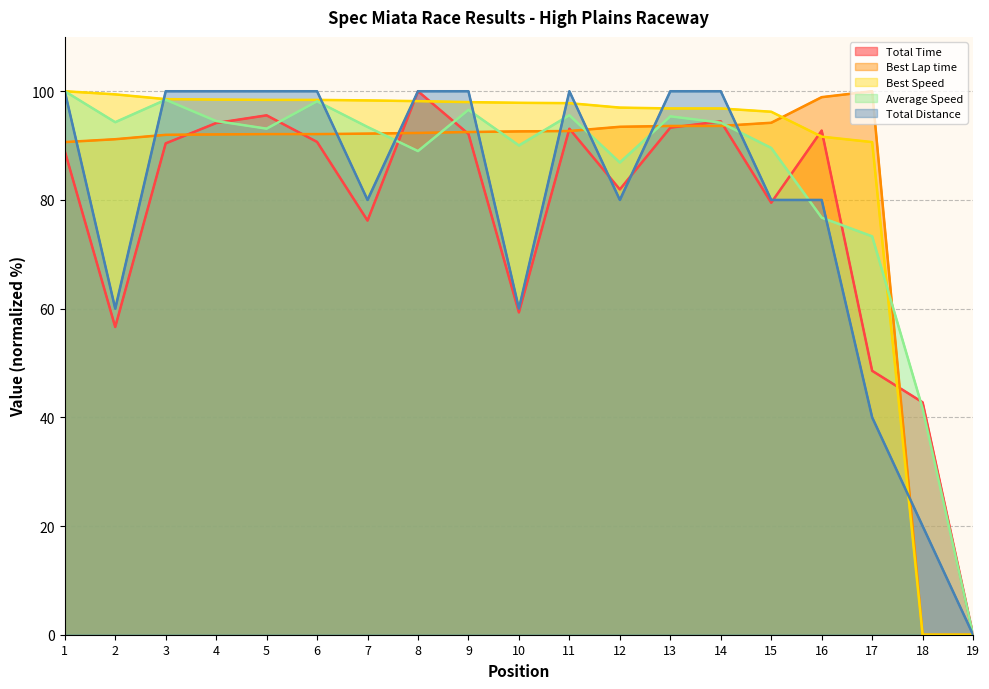

After their last crossing, which series has the higher values: Best Speed or Best Lap time?

Best Lap time